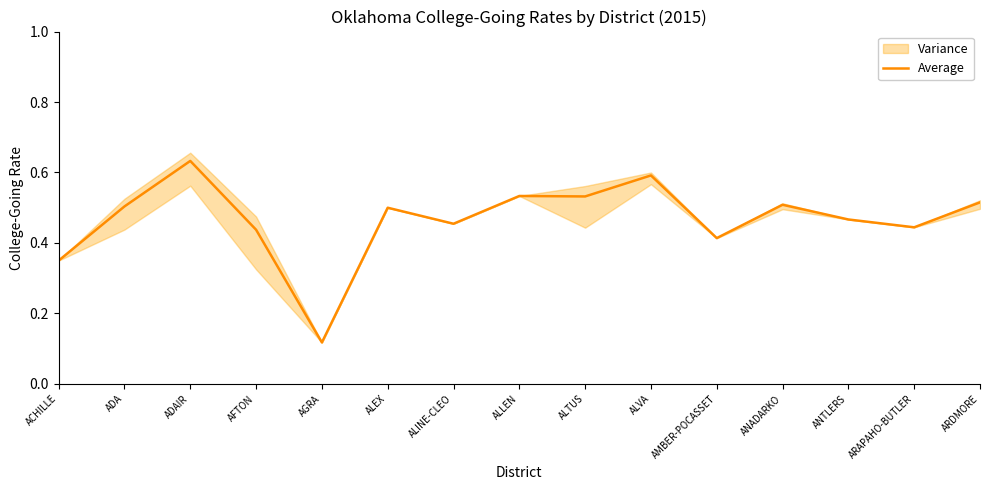

What is the average value?

0.5